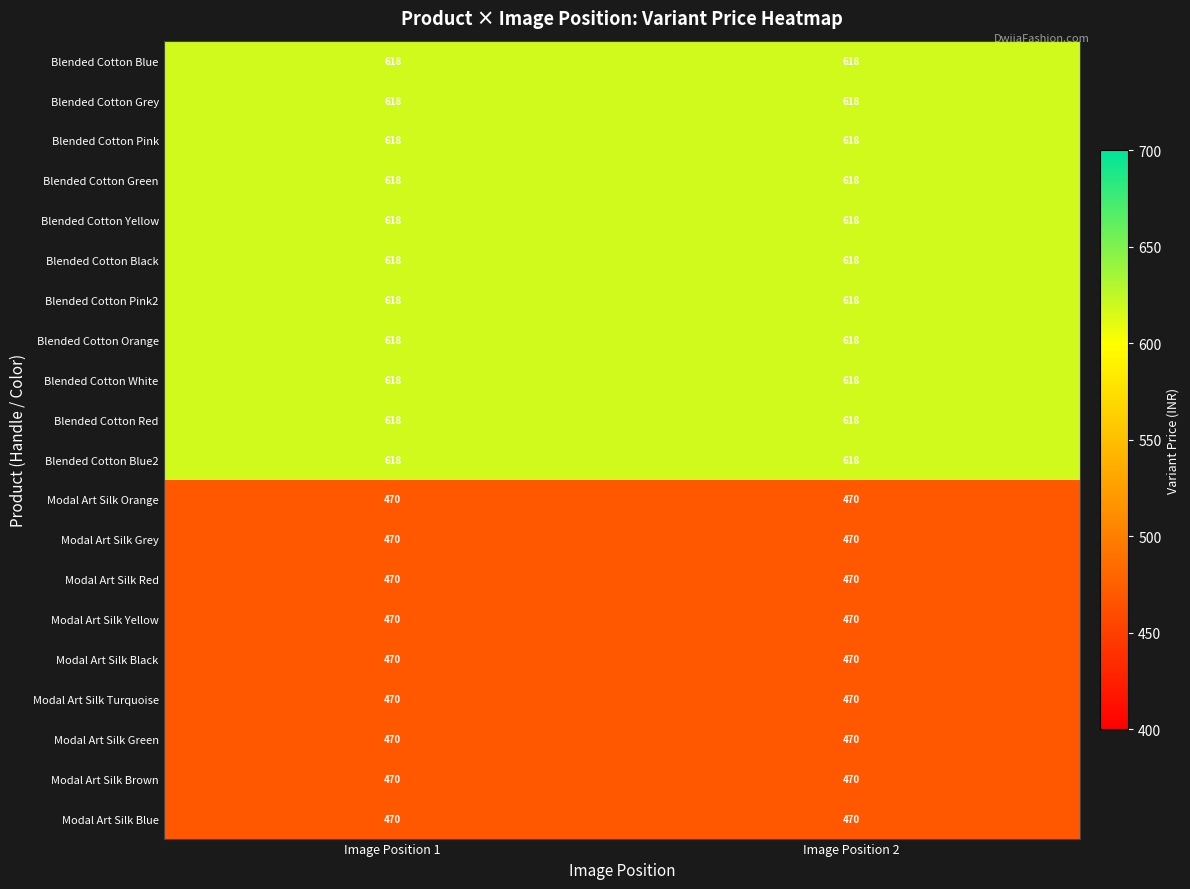

What is the total value across all series at Image Position 2?

11028